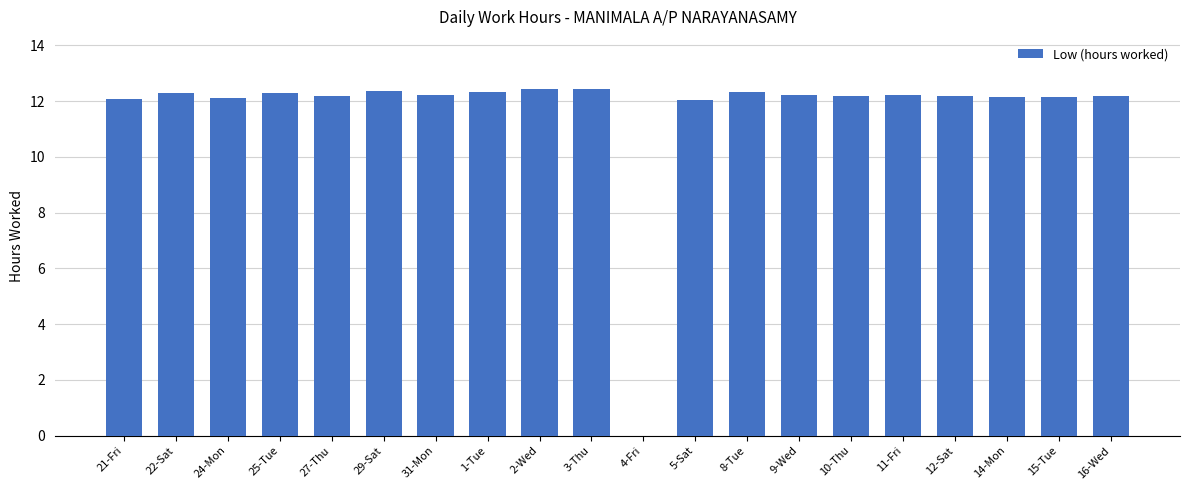

Approximately how many times larger is the value at 2-Wed compared to 8-Tue?

1.0